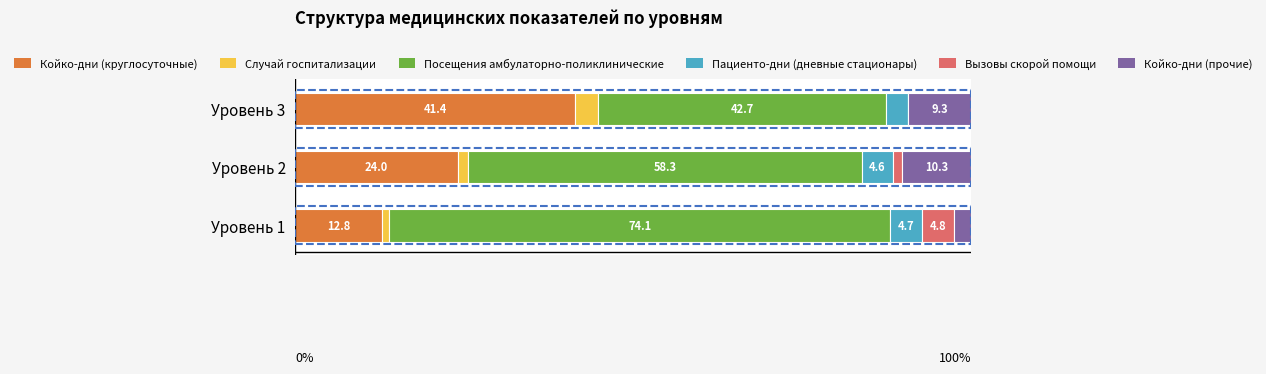

At which label does Койко-дни (круглосуточные) reach its peak?

Уровень 3